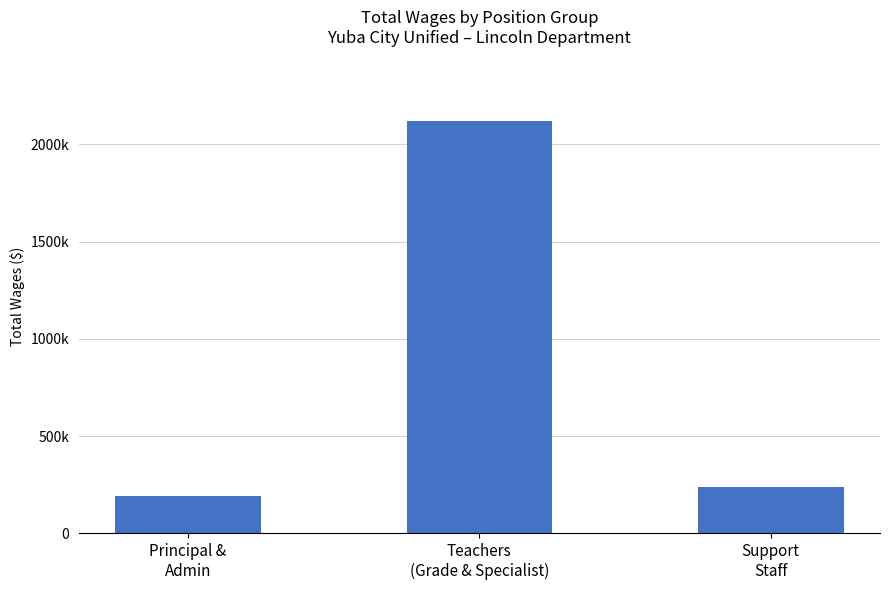

What is the difference between the maximum and minimum values?

1928146